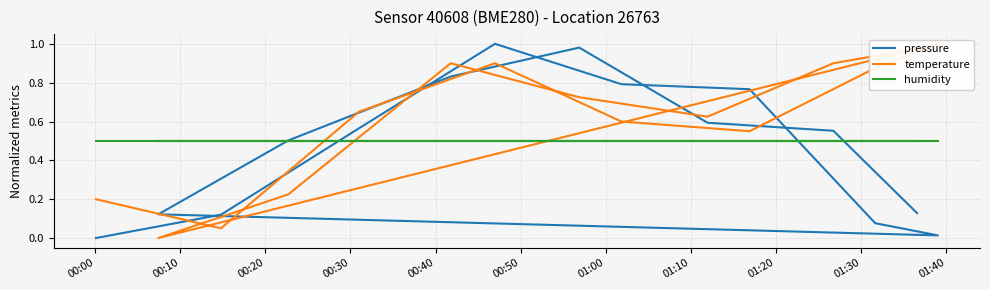

What is the difference between the maximum and minimum values in the pressure series?

1.0